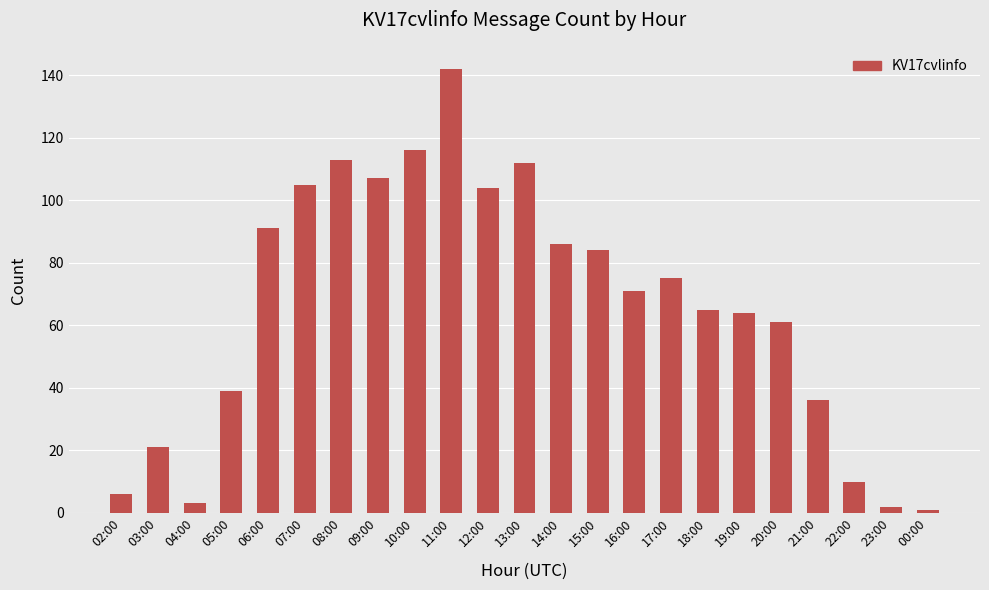

At which category does the chart reach its peak across all series?

11:00